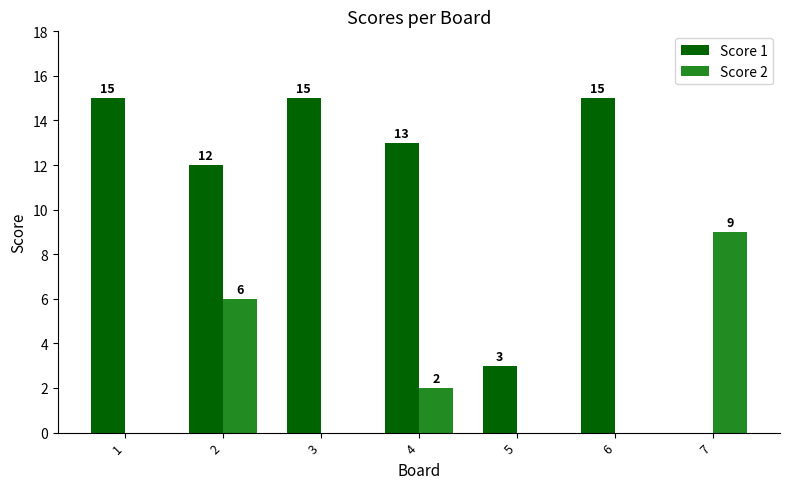

Reading right to left, transcribe all the data shown in this chart.

Score 1: 7=0	6=15	5=3	4=13	3=15	2=12	1=15
Score 2: 7=9	6=0	5=0	4=2	3=0	2=6	1=0